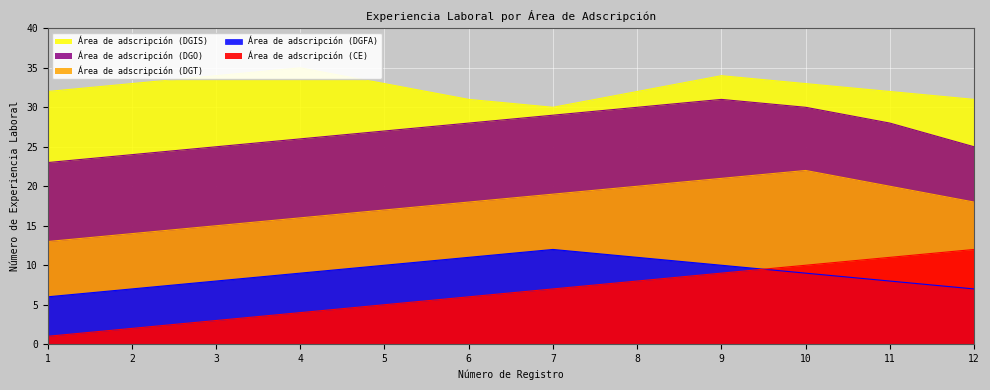

What is the spread (max minus min) of values at 3?

31